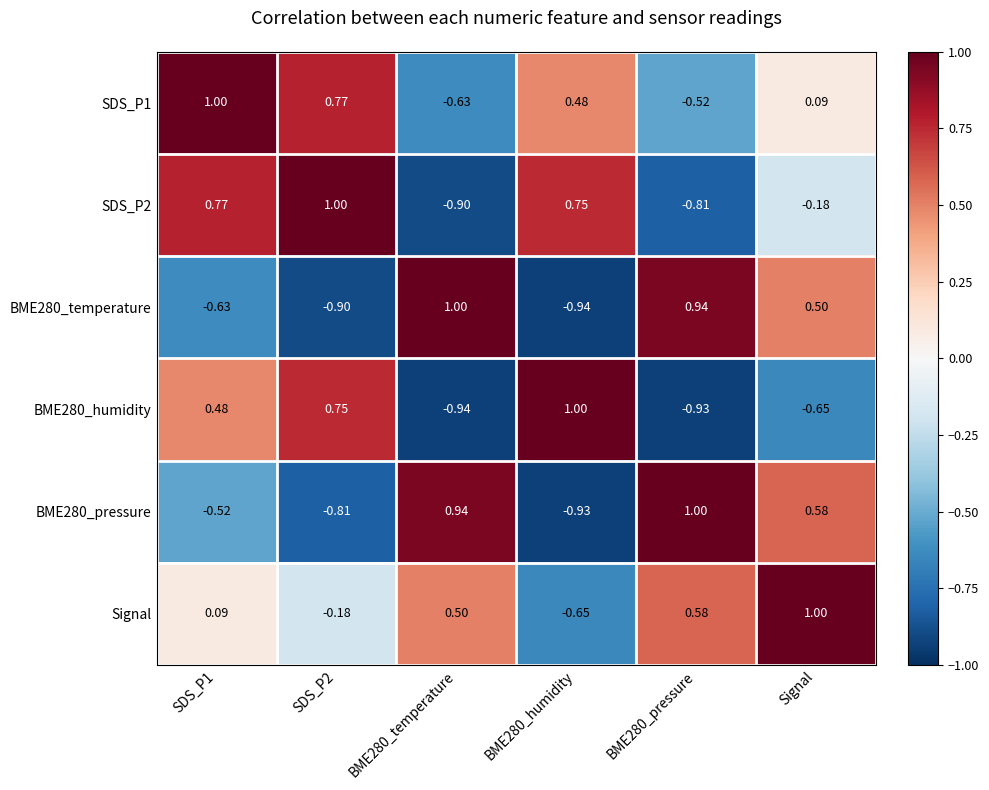

Where is SDS_P1 nearest to the value 0?

Signal